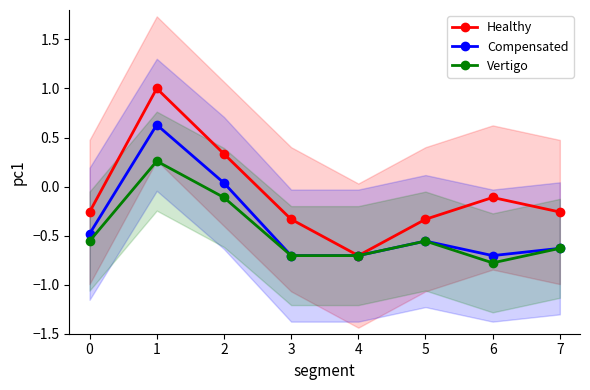

List the series in order of their overall mean, lowest first.

Vertigo, Compensated, Healthy